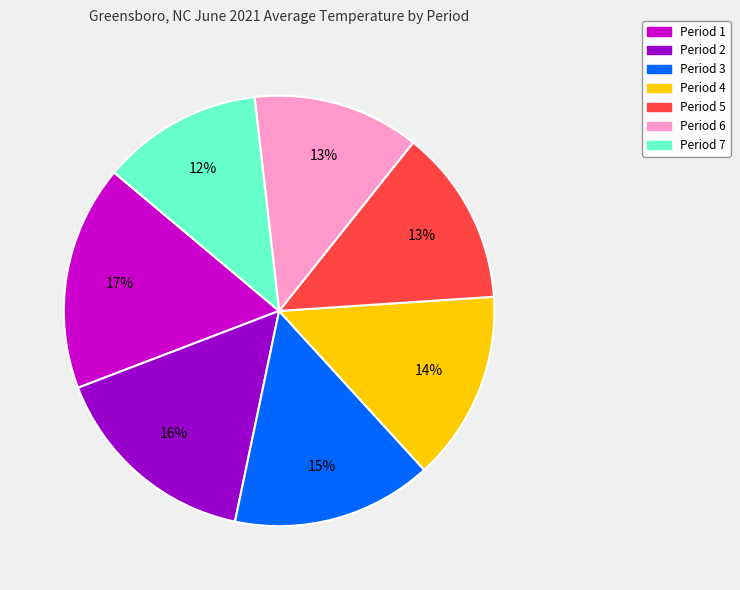

Count the number of slices in the pie.

7